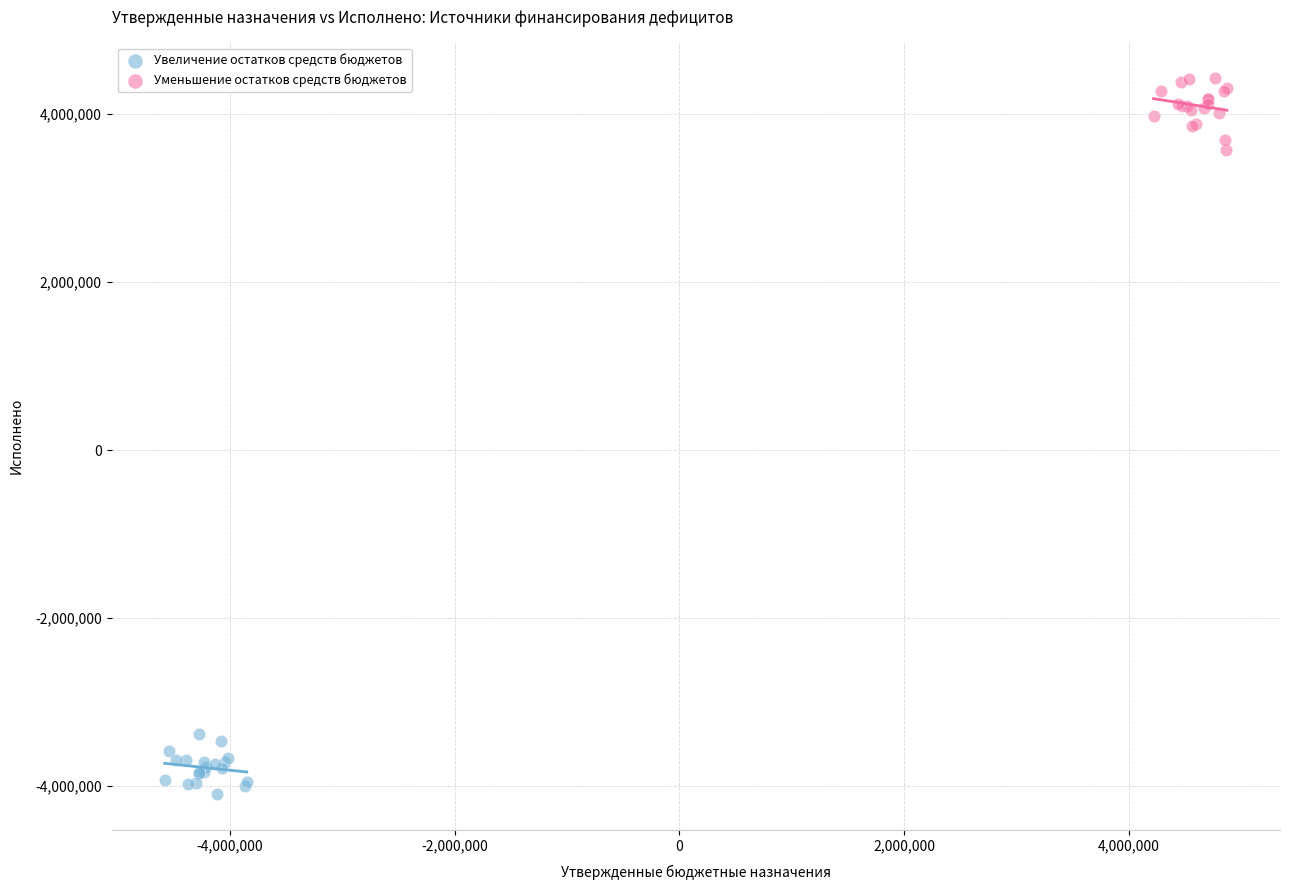

Which series reaches the maximum Y coordinate?

Уменьшение остатков средств бюджетов